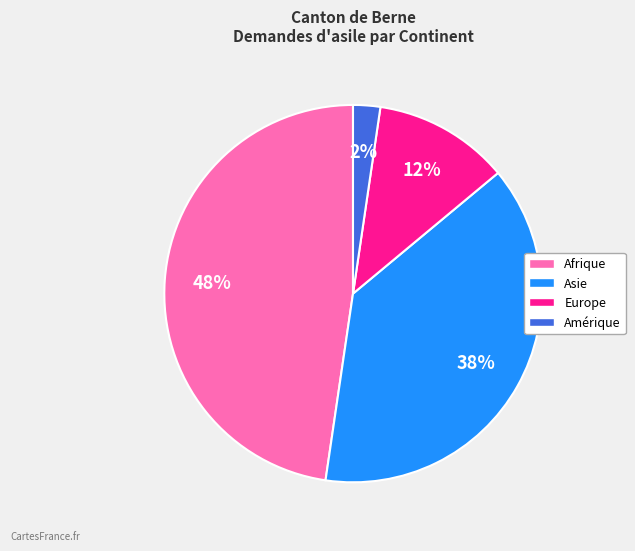

Is there any slice that represents more than half of the pie?

No